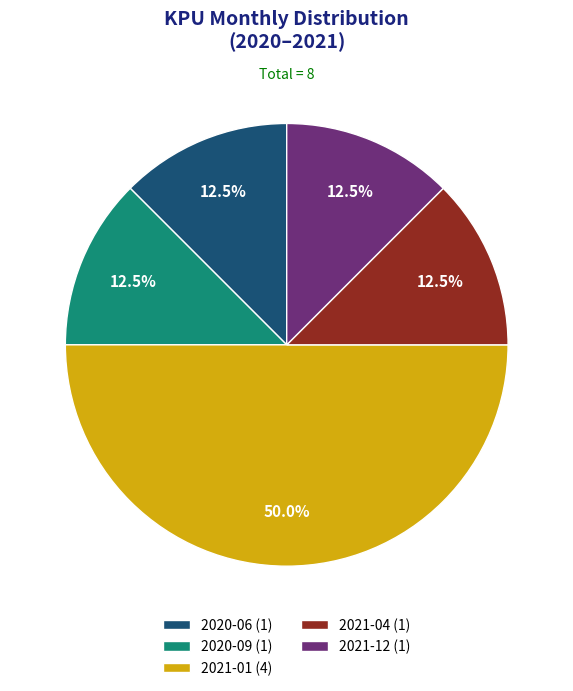

Do 2021-12 (1) and 2020-06 (1) together represent more than half of the pie?

No